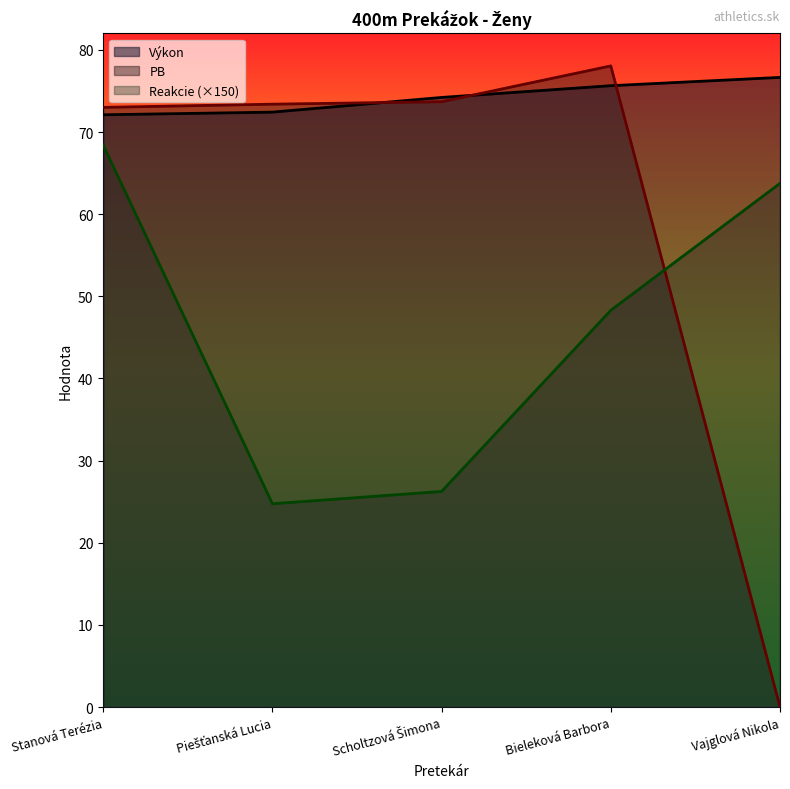

List the series in order of their overall mean, lowest first.

Reakcie (×150), PB, Výkon